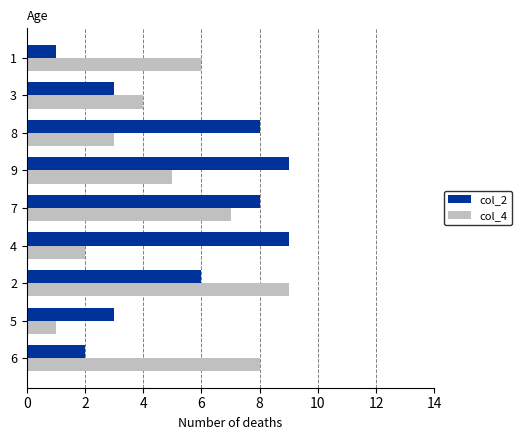

Is it true that col_2 equals 2 at 8?

False